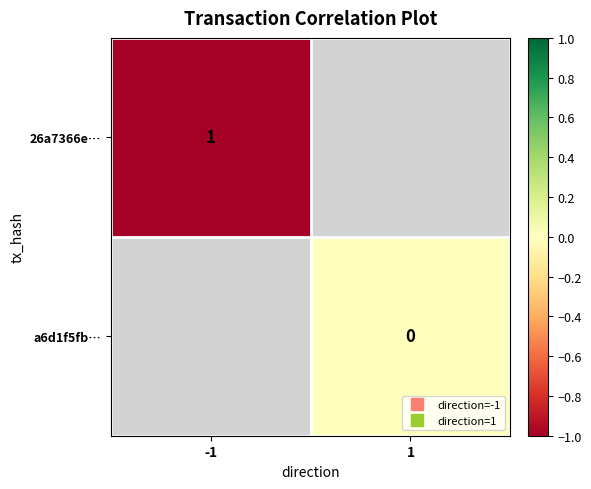

Rank the series by their average value, from lowest to highest.

26a7366e…, a6d1f5fb…